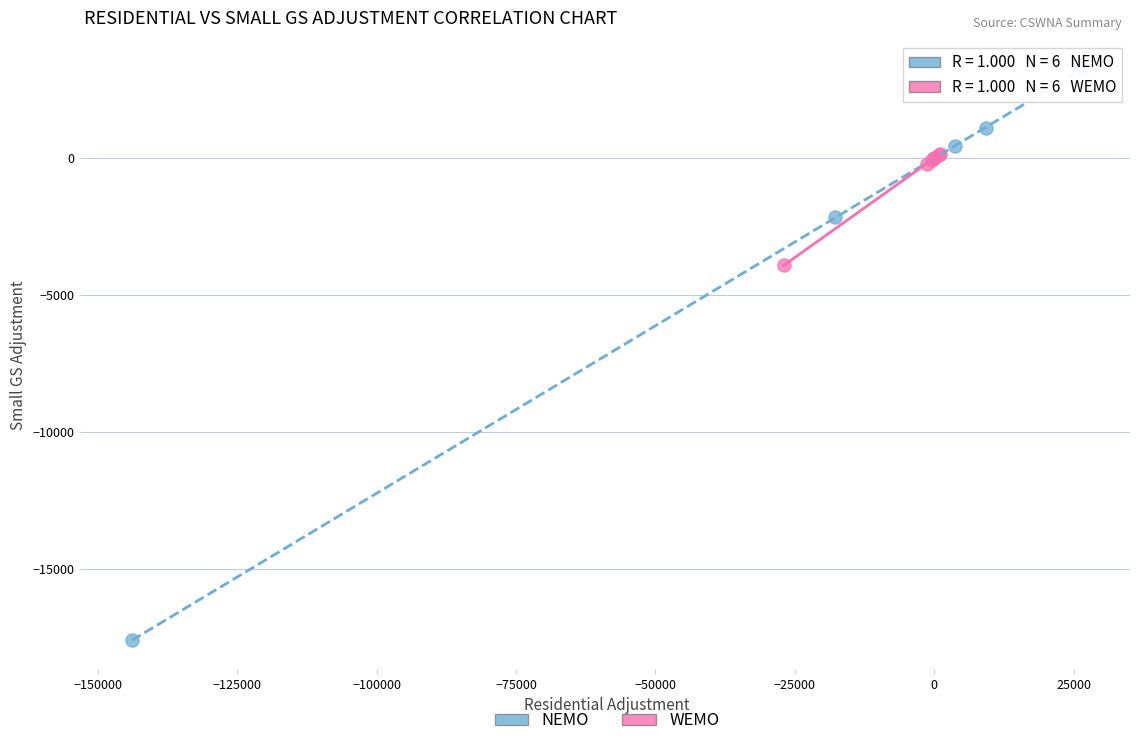

Which series reaches the minimum Y coordinate?

NEMO